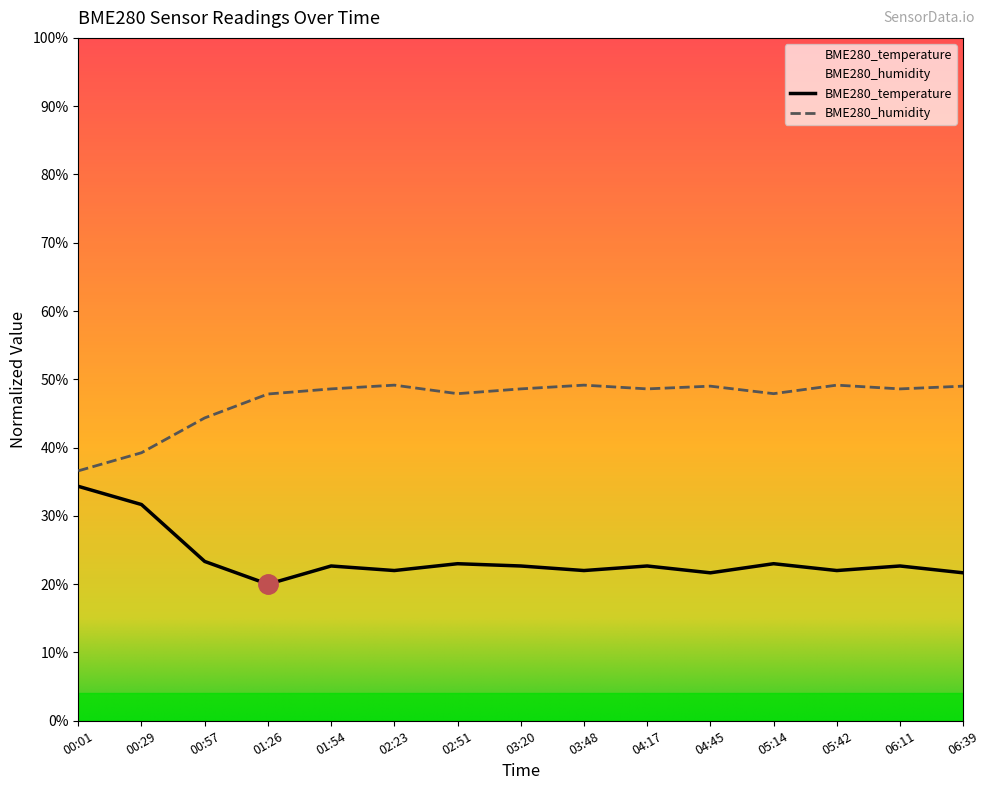

Is it true that BME280_temperature equals 30.2 at 06:11?

False